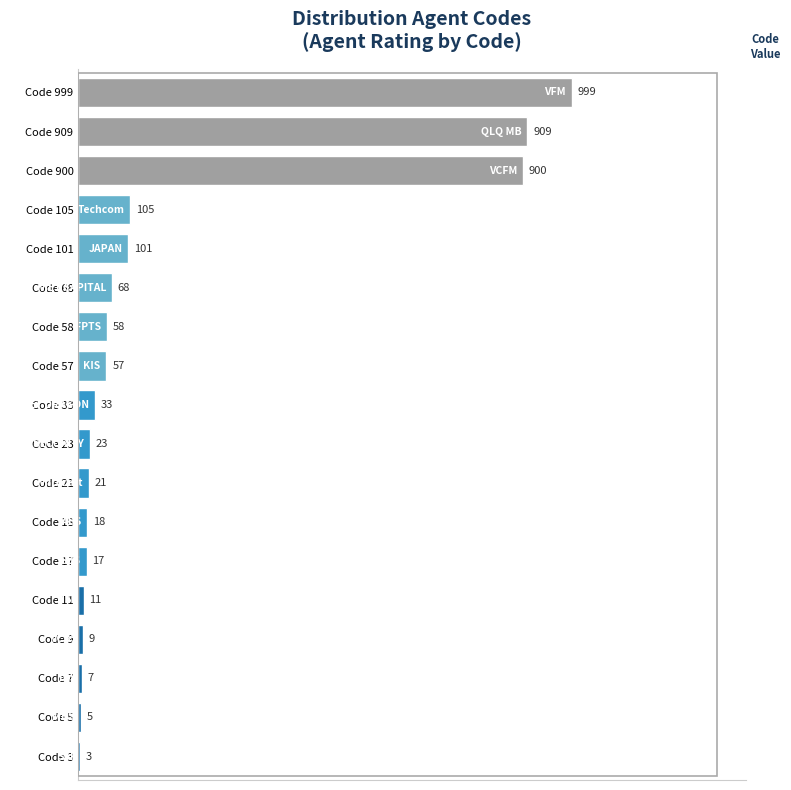

Are the bars grouped side by side (vs. stacked)?

No